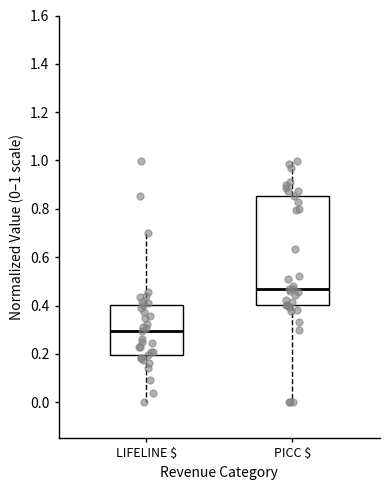

Where is the upper edge of the box for PICC $ on the y-axis? The values are not printed on the chart, so give them approximately, as read against the axis.

0.86